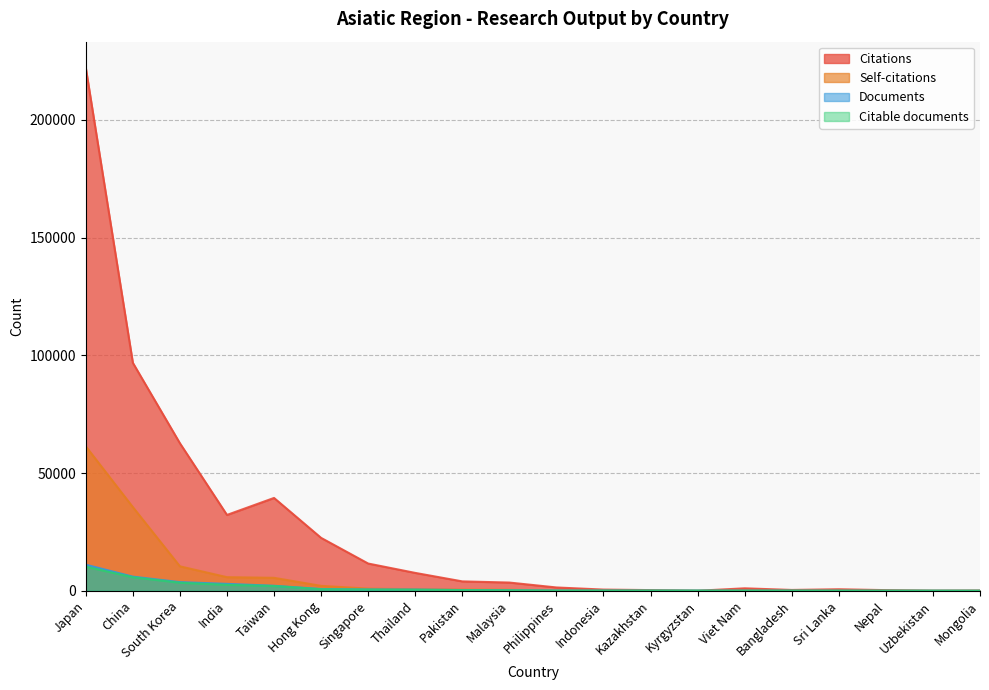

How many lines are shown in the chart?

4